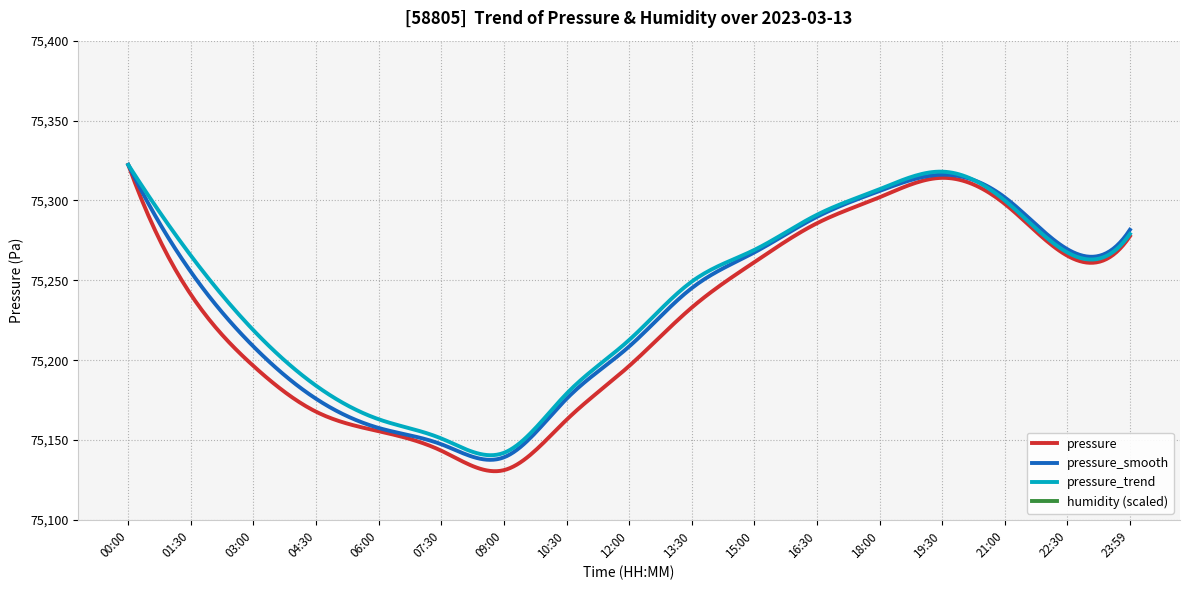

Is it true that pressure equals 29917.9 at 00:00?

False